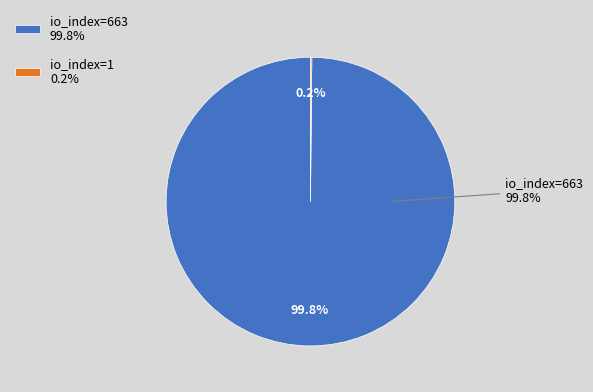

Is io_index=663 the majority of the pie?

Yes